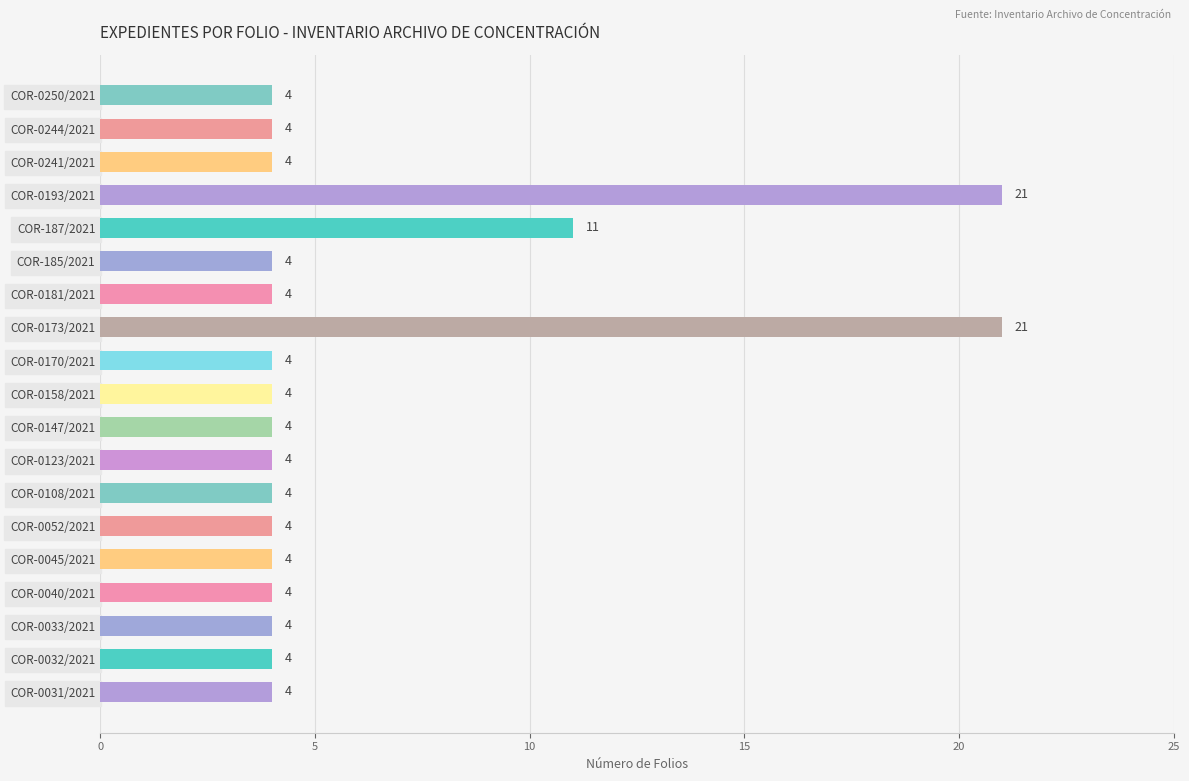

Which has a higher value, COR-187/2021 or COR-0147/2021?

COR-187/2021